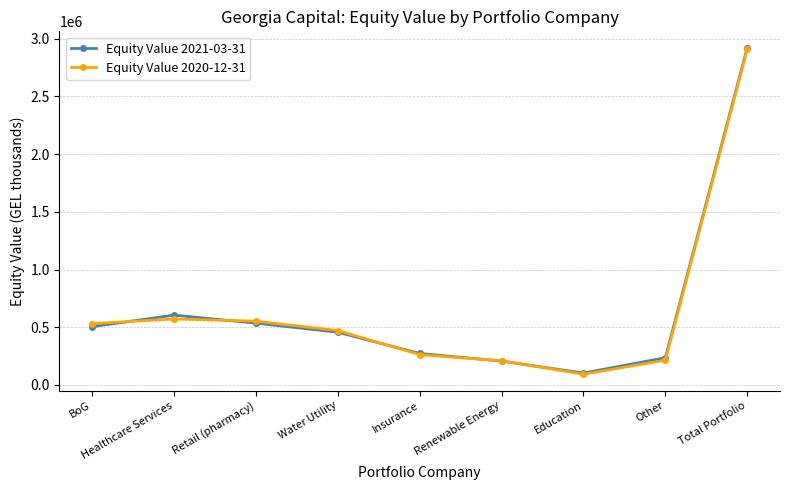

Where does the Equity Value 2021-03-31 series first go above 456880?

BoG